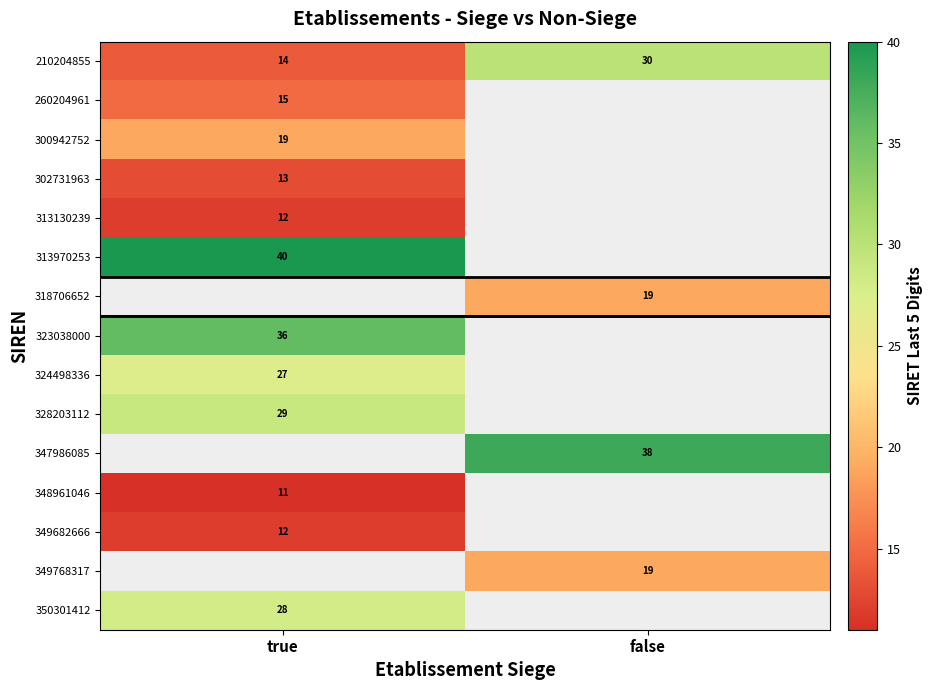

Is it true that 302731963 equals 18 at true?

False